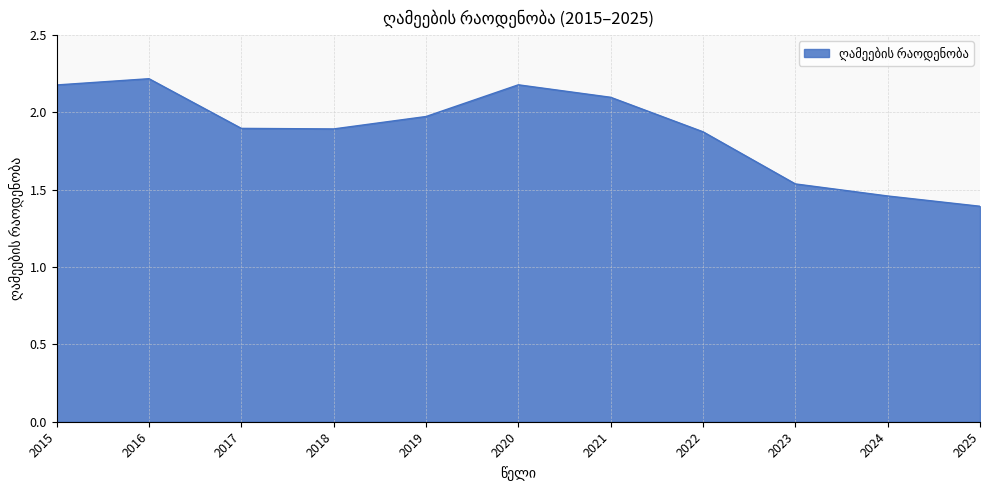

Which has a higher value, 2016 or 2023?

2016